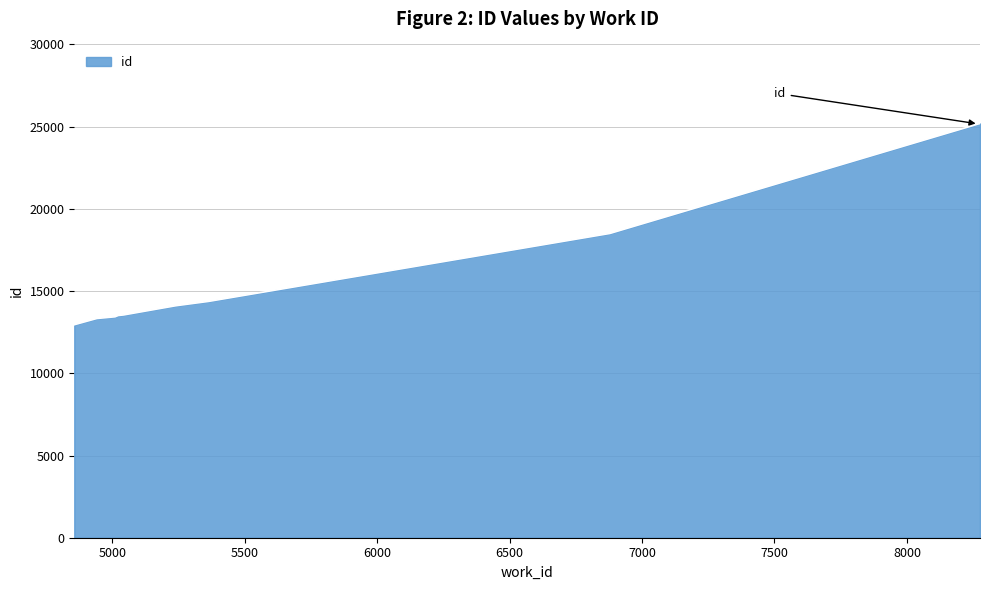

What is the smallest value displayed?

12954